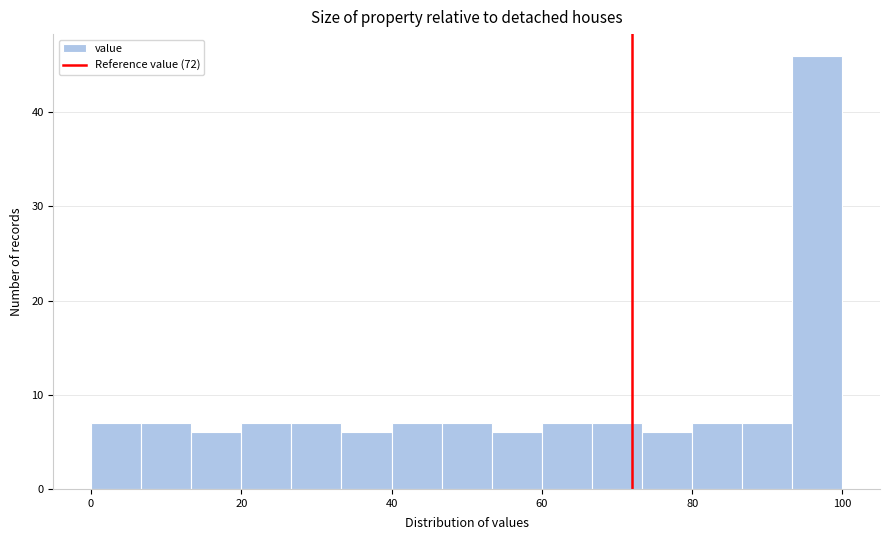

Read against the x-axis, roughly where is the centre of the tallest bar?

96